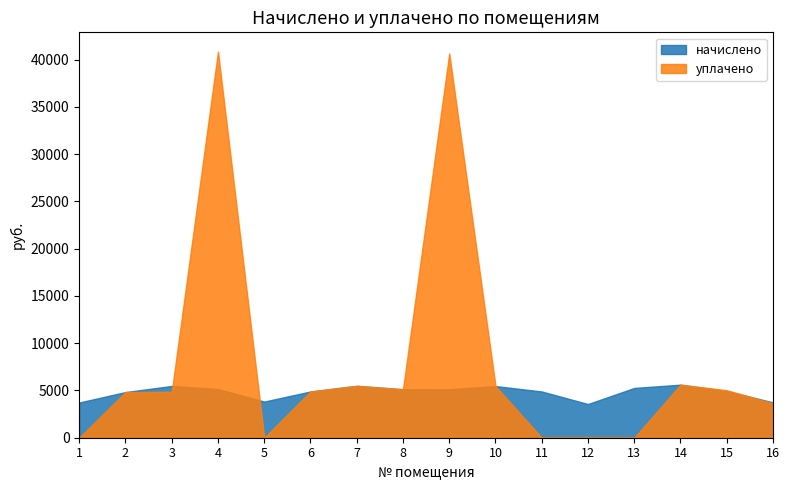

True or false: уплачено has more than 1 points higher than both neighbors.

True